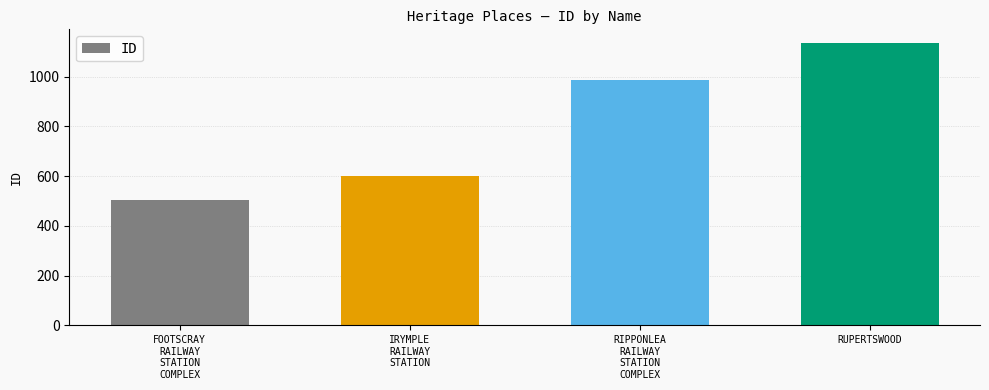

How many distinct data groups are displayed?

1